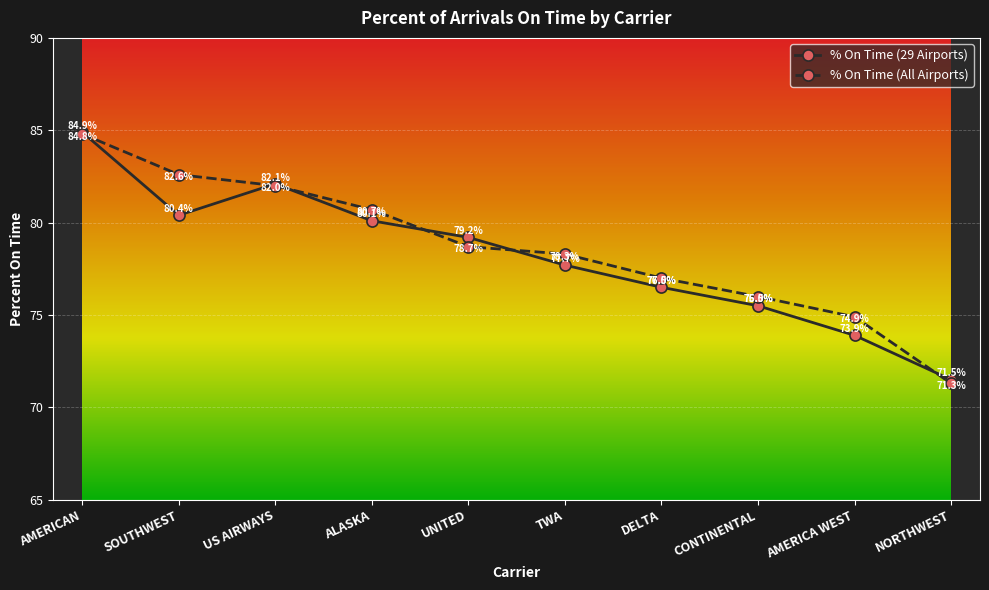

True or false: % On Time (All Airports) and % On Time (29 Airports) cross at least once.

True